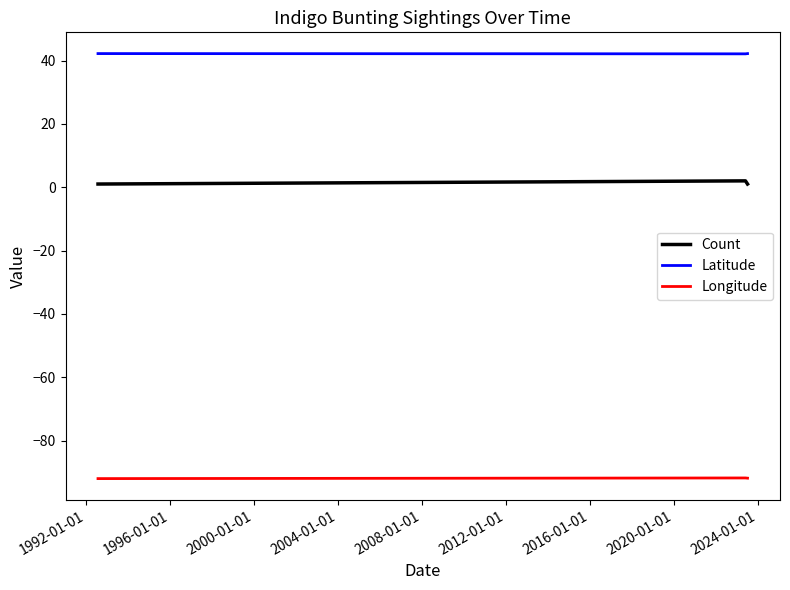

What is the difference between the maximum and minimum values in the Longitude series?

0.2